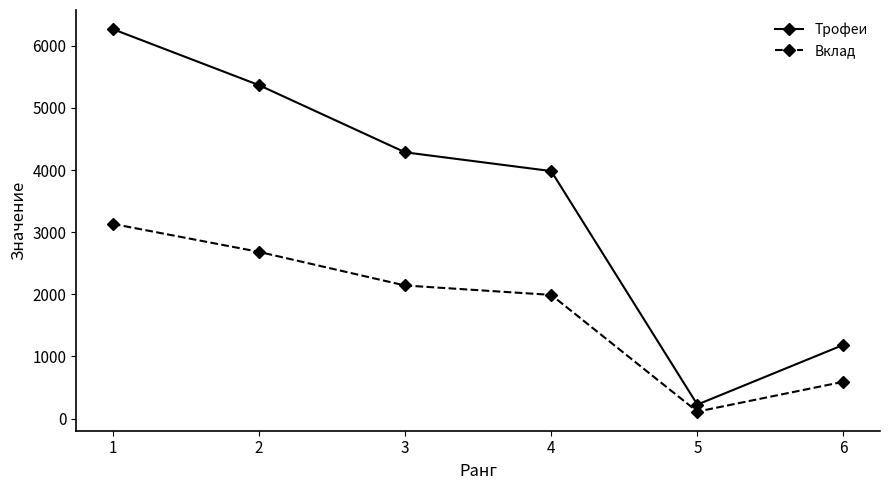

How many Вклад values are between 593 and 2683?

4